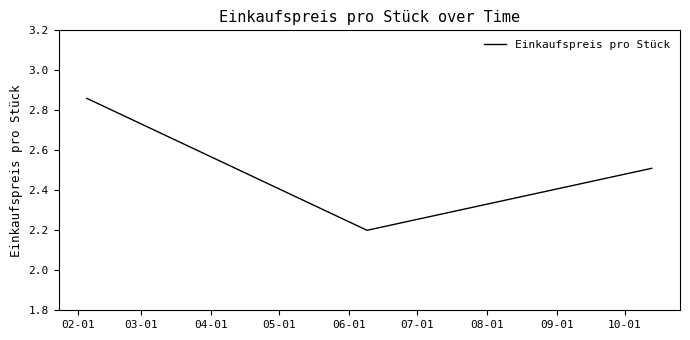

Count the values in the range 2 to 3.

3